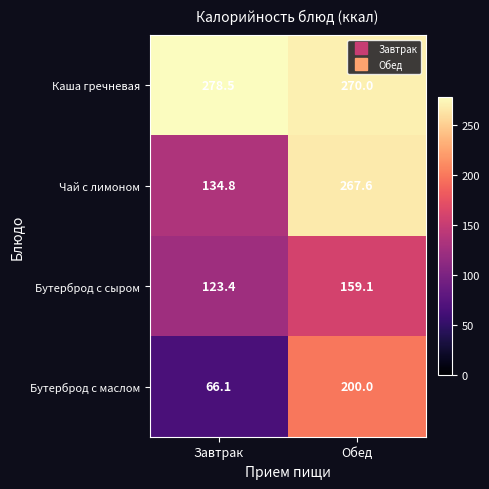

The Бутерброд с маслом series shows 66.1 at Завтрак. True or false?

True